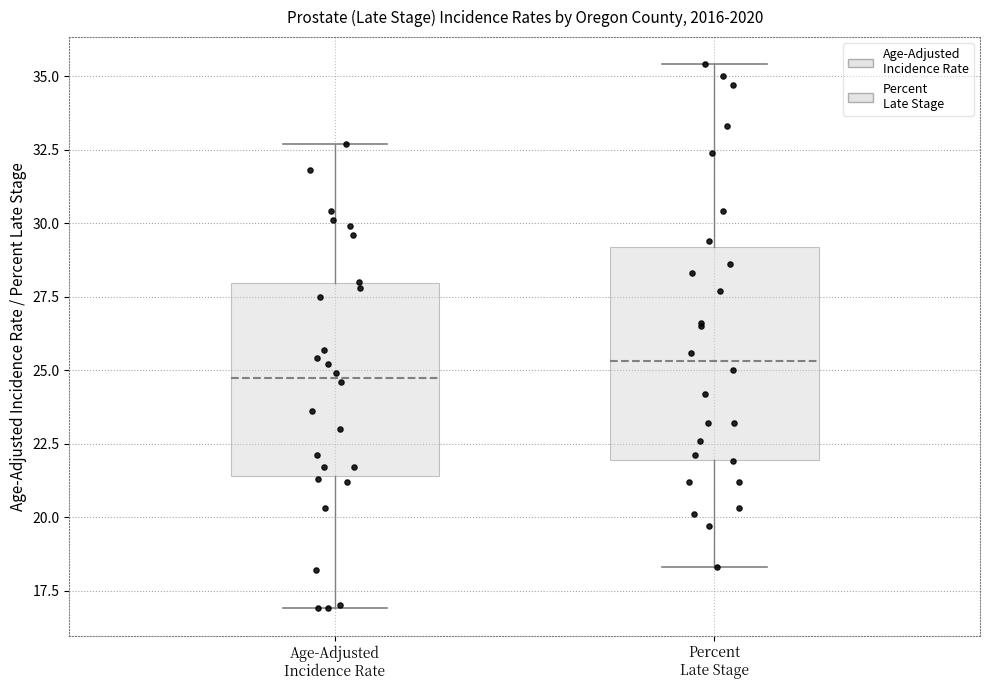

Reading left to right, transcribe this box plot: for each box, give where its median line is, the range the box spans, and where its two whiskers end, as read against the y-axis. The values are not printed on the chart, so give them approximately, as read against the axis.

Age-Adjusted Incidence Rate: median 25.0, box 21.5 to 28.0, whiskers 17.0 to 32.5
Percent Late Stage: median 25.5, box 22.0 to 29.0, whiskers 18.5 to 35.5